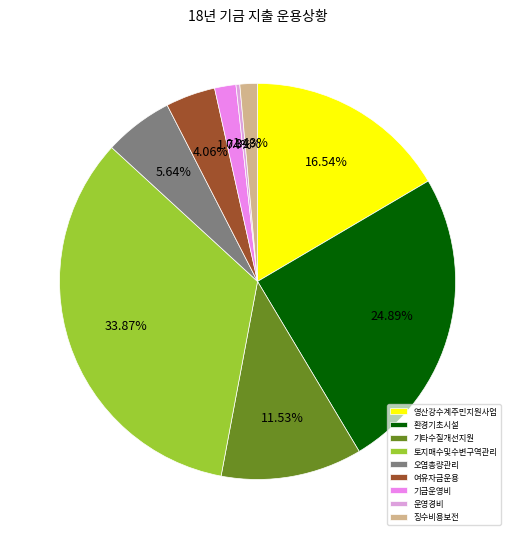

The 환경기초시설 slice represents 34% of the pie. True or false?

False